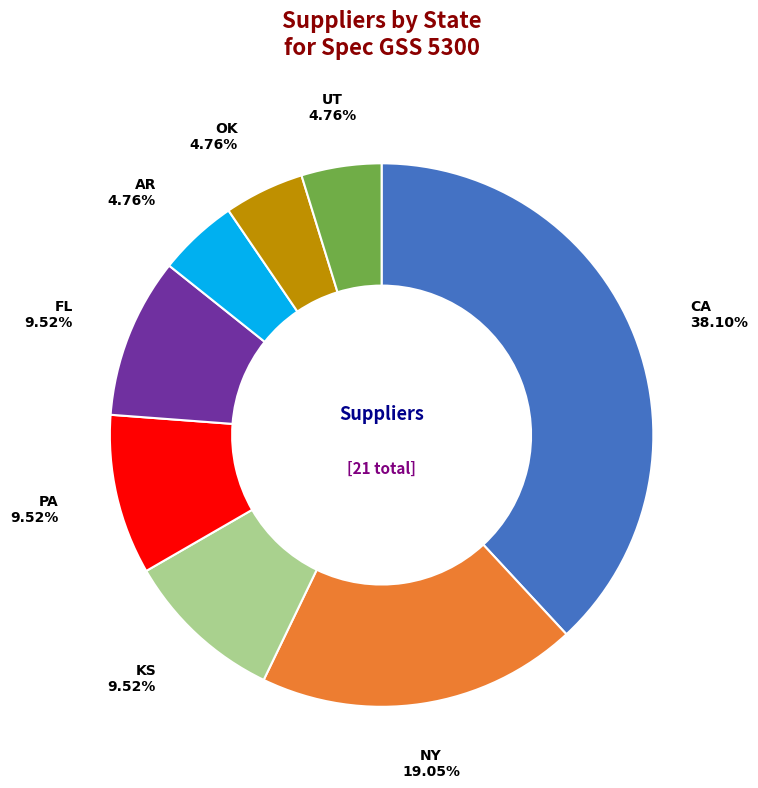

Is there any slice that represents more than half of the pie?

No